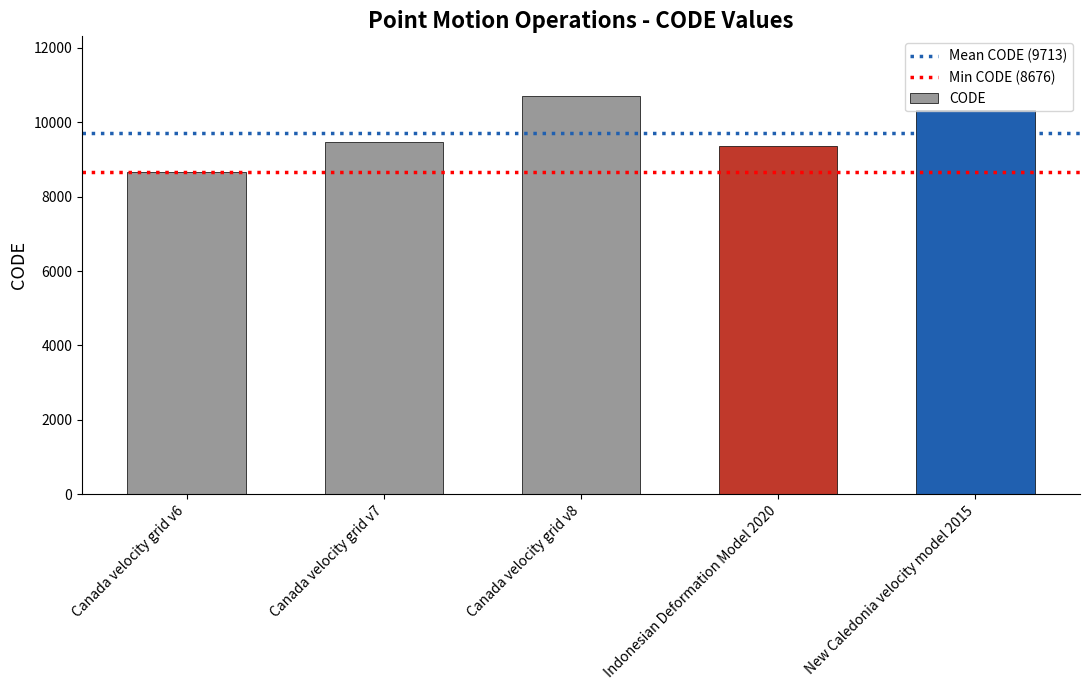

What is the minimum value shown in the chart?

8676